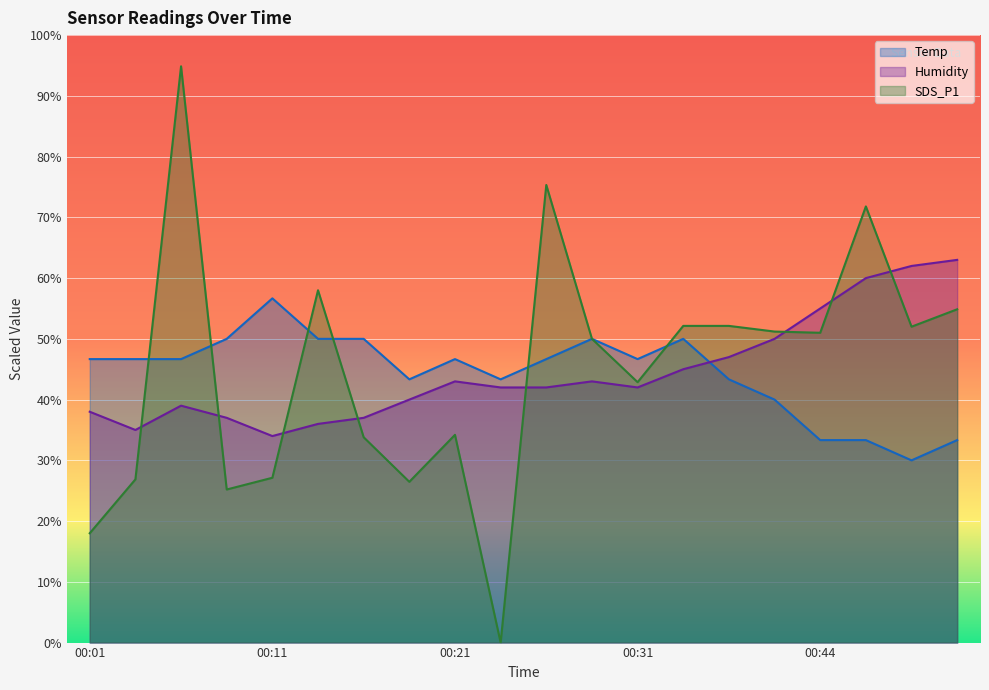

What is the difference between the highest and lowest values at 00:51?

29.7